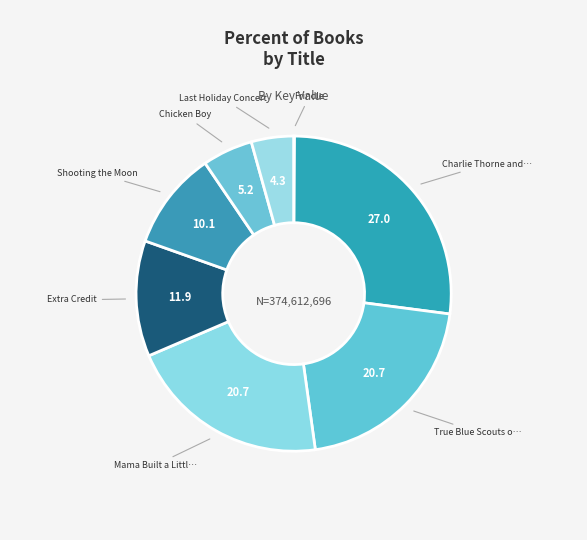

How many slices are in this pie chart?

8